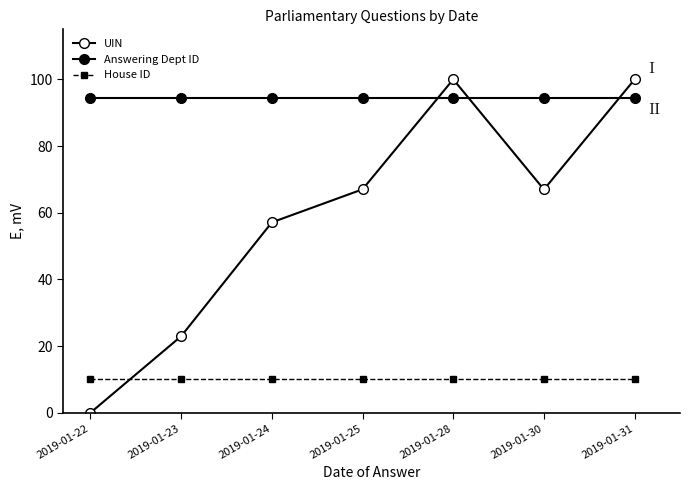

Which series has the largest total across all categories?

Answering Dept ID